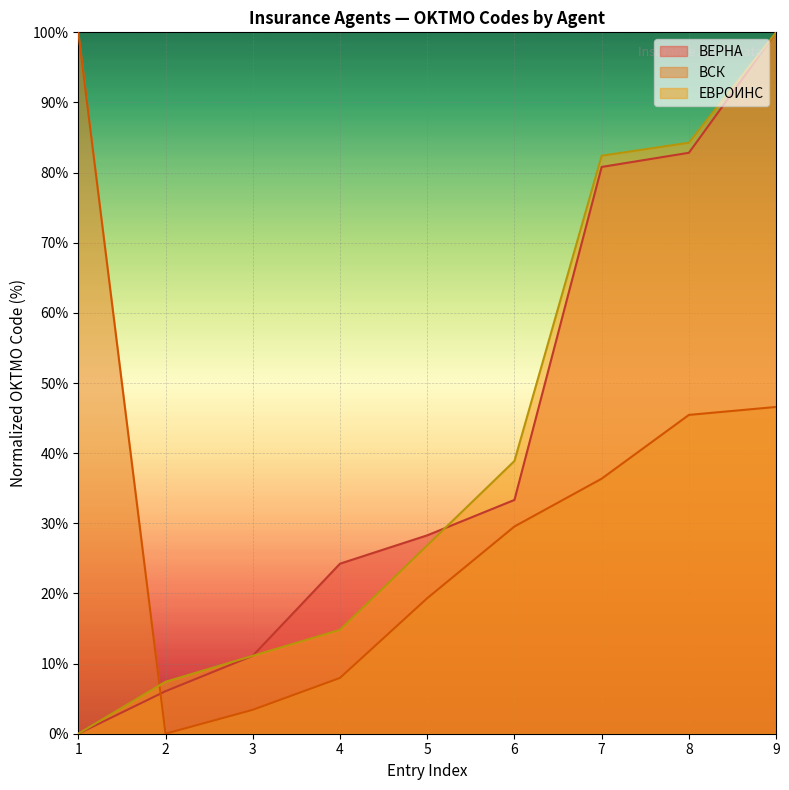

What is the sum of the ВЕРНА values at 2 and 3?

17.2